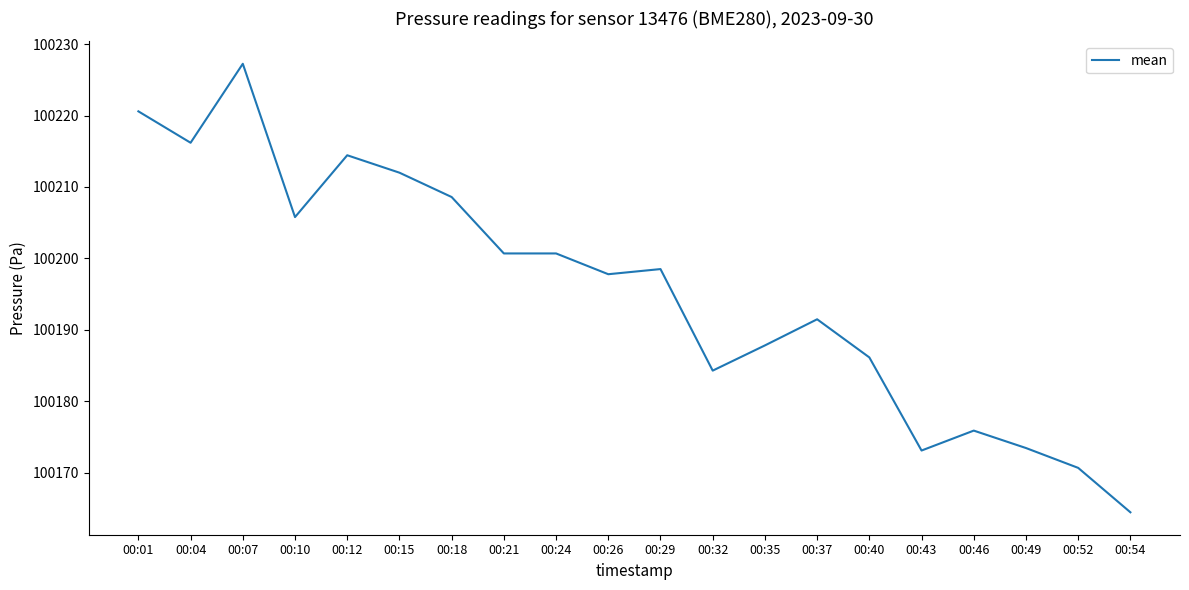

Which has a higher value, 00:04 or 00:10?

00:04